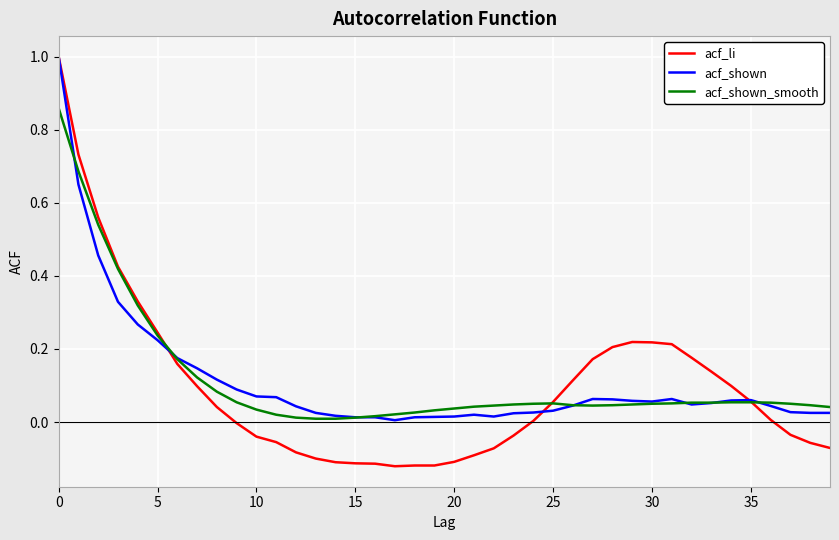

What is the maximum value shown in the chart?

1.0